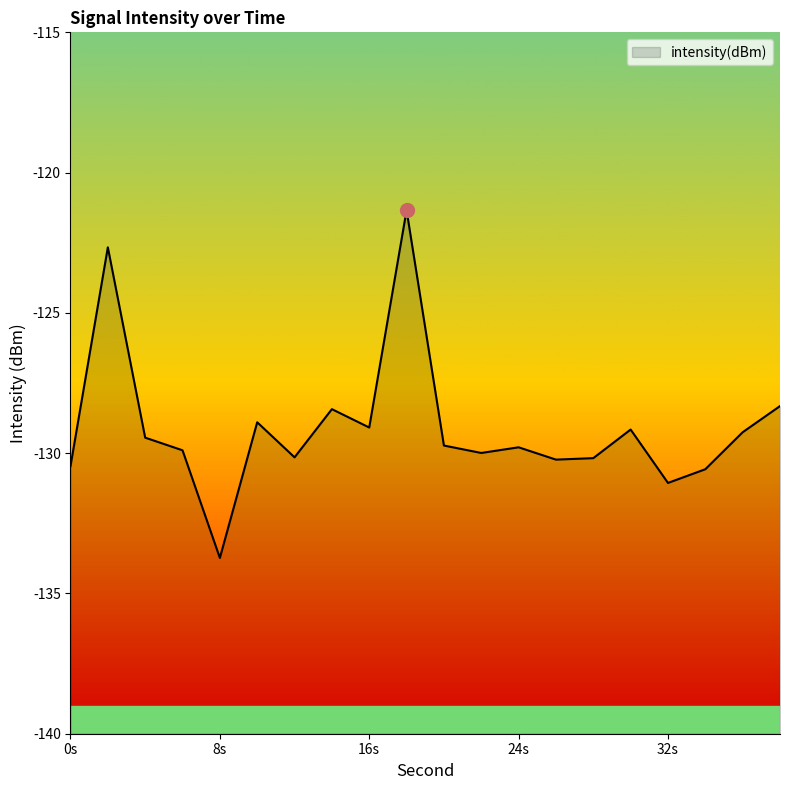

At which label is the value closest to -127?

38